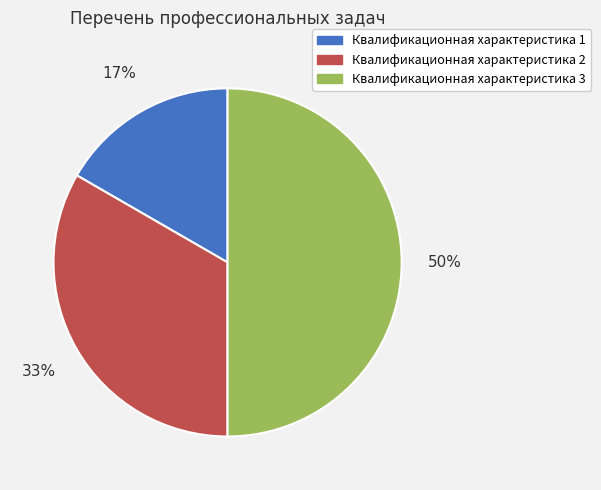

Combined, do Квалификационная характеристика 3 and Квалификационная характеристика 1 account for over 50%?

Yes